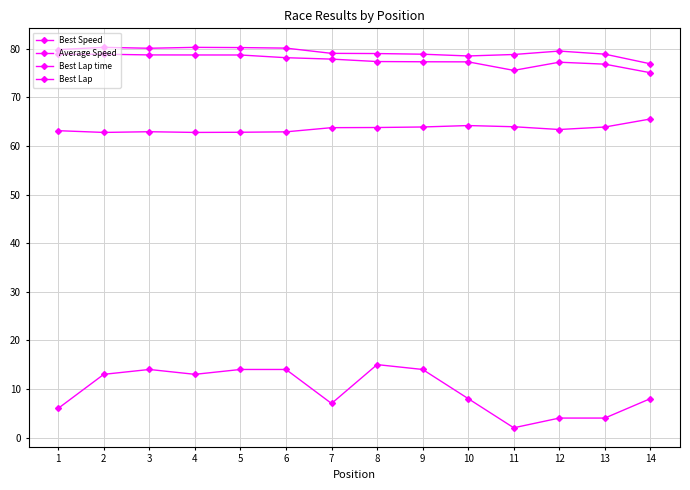

How many lines are shown in the chart?

4